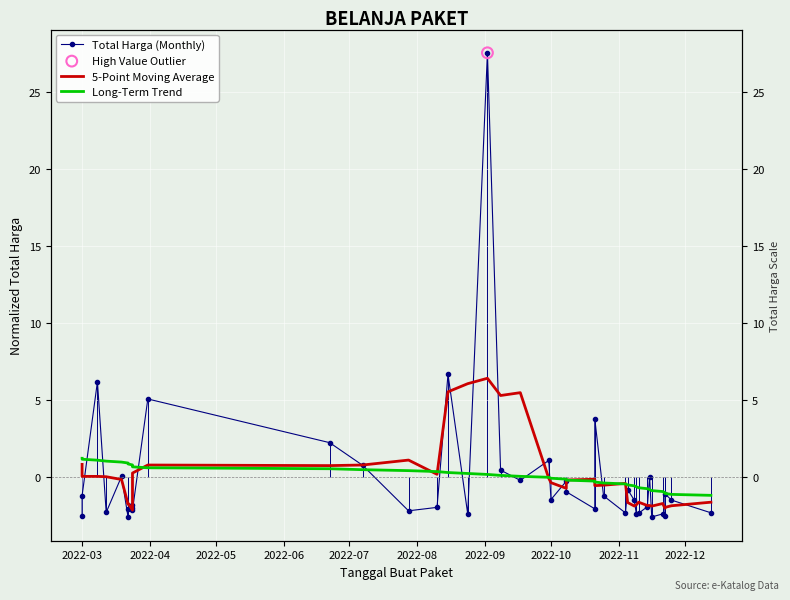

Which series reaches the minimum Y coordinate?

Total Harga (Monthly)